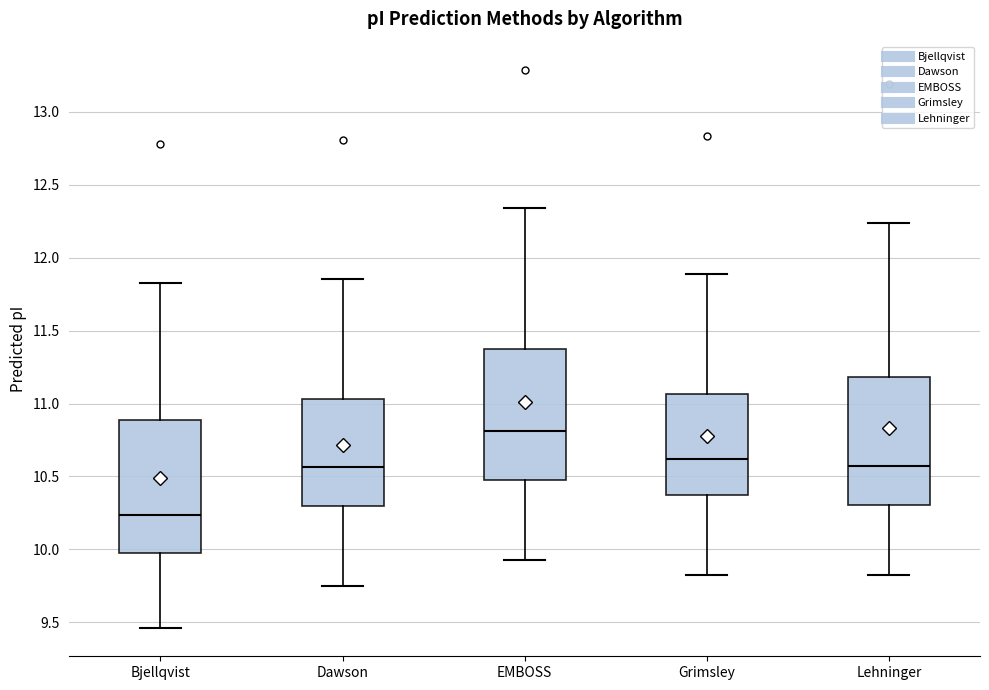

Reading left to right, transcribe this box plot: for each box, give where its median line is, the range the box spans, and where its two whiskers end, as read against the y-axis. The values are not printed on the chart, so give them approximately, as read against the axis.

Bjellqvist: median 10.25, box 10.00 to 10.90, whiskers 9.45 to 11.85
Dawson: median 10.55, box 10.30 to 11.05, whiskers 9.75 to 11.85
EMBOSS: median 10.80, box 10.45 to 11.35, whiskers 9.95 to 12.35
Grimsley: median 10.60, box 10.35 to 11.05, whiskers 9.80 to 11.90
Lehninger: median 10.55, box 10.30 to 11.20, whiskers 9.80 to 12.25